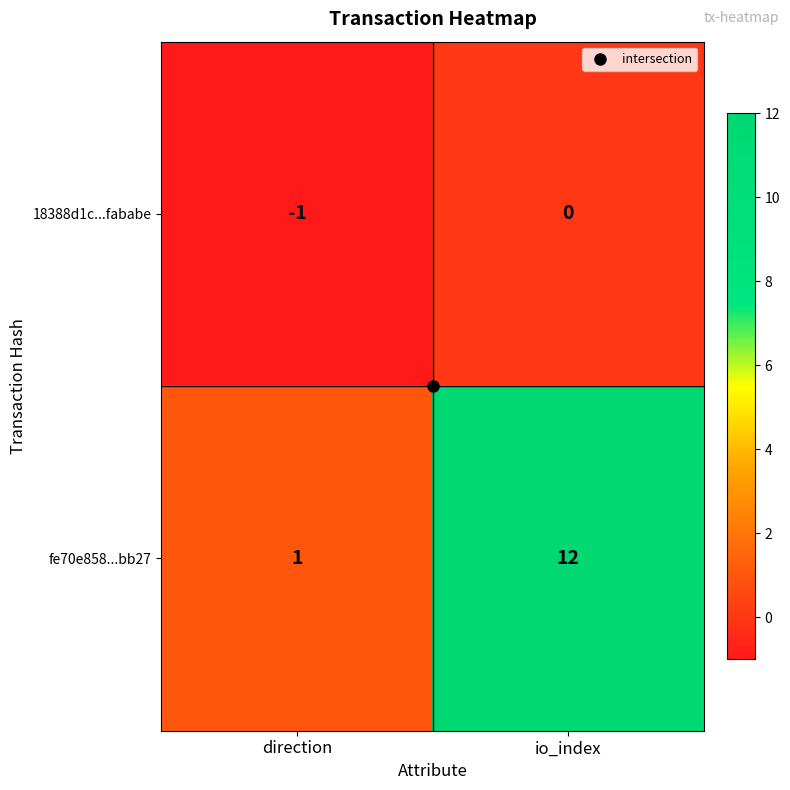

List the series in order of their overall mean, highest first.

fe70e858...bb27, 18388d1c...fababe